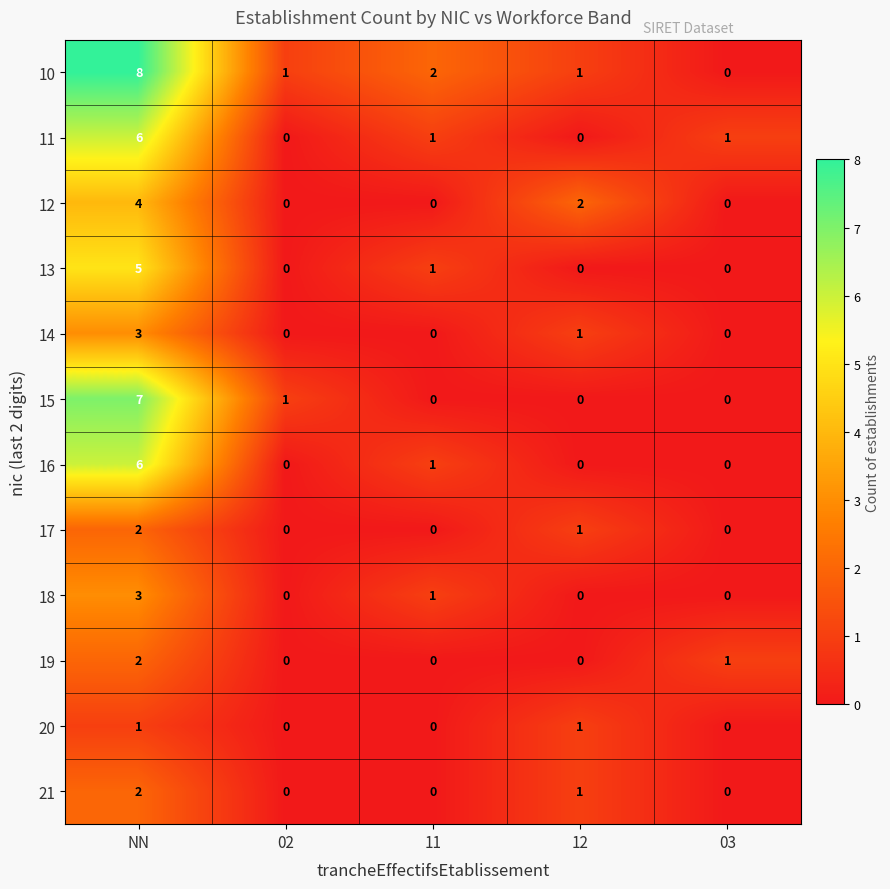

The 16 series shows 0 at 03. True or false?

True